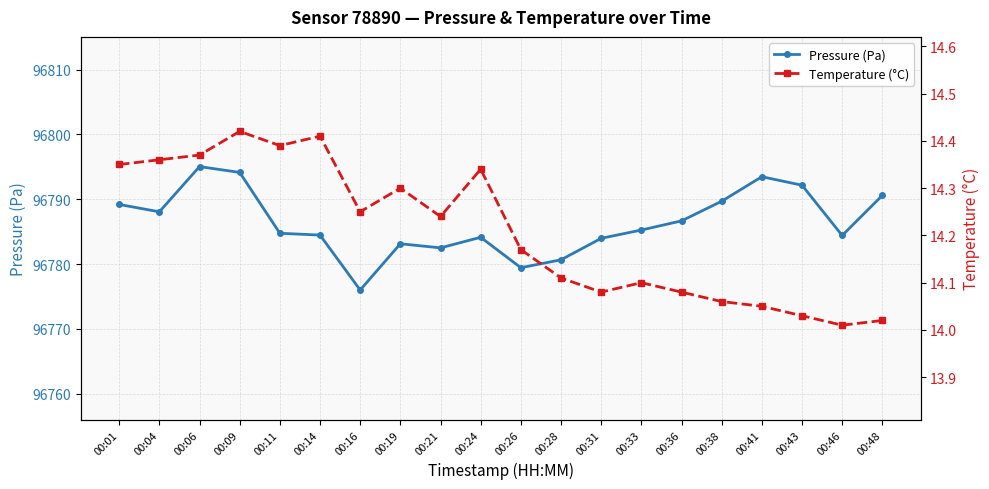

What are all the series names shown in the legend?

Pressure (Pa), Temperature (°C)